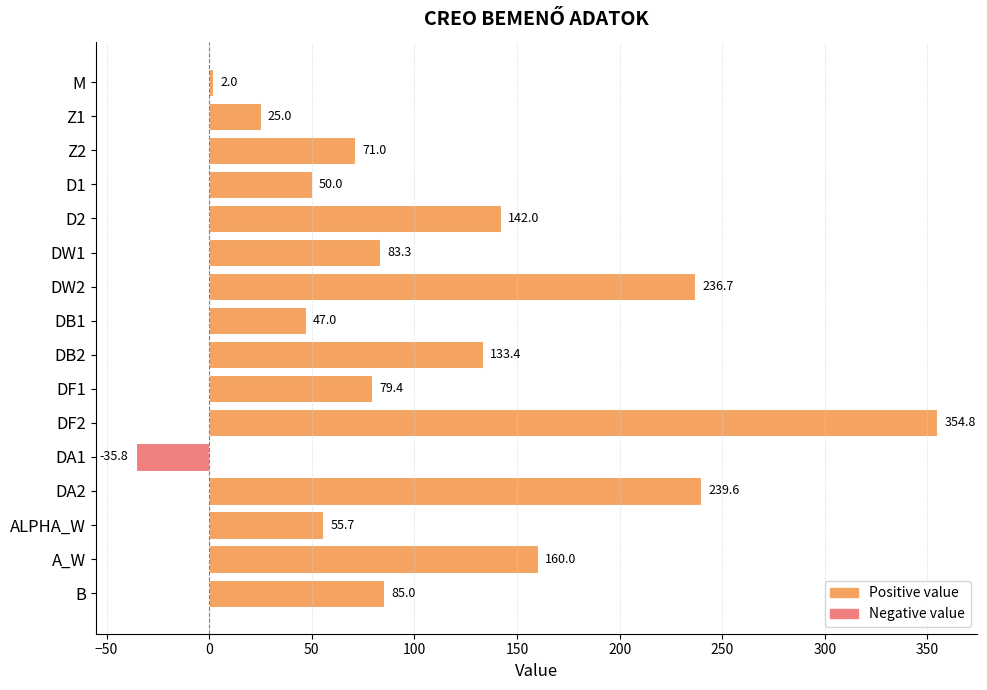

How many bars are there in total?

16